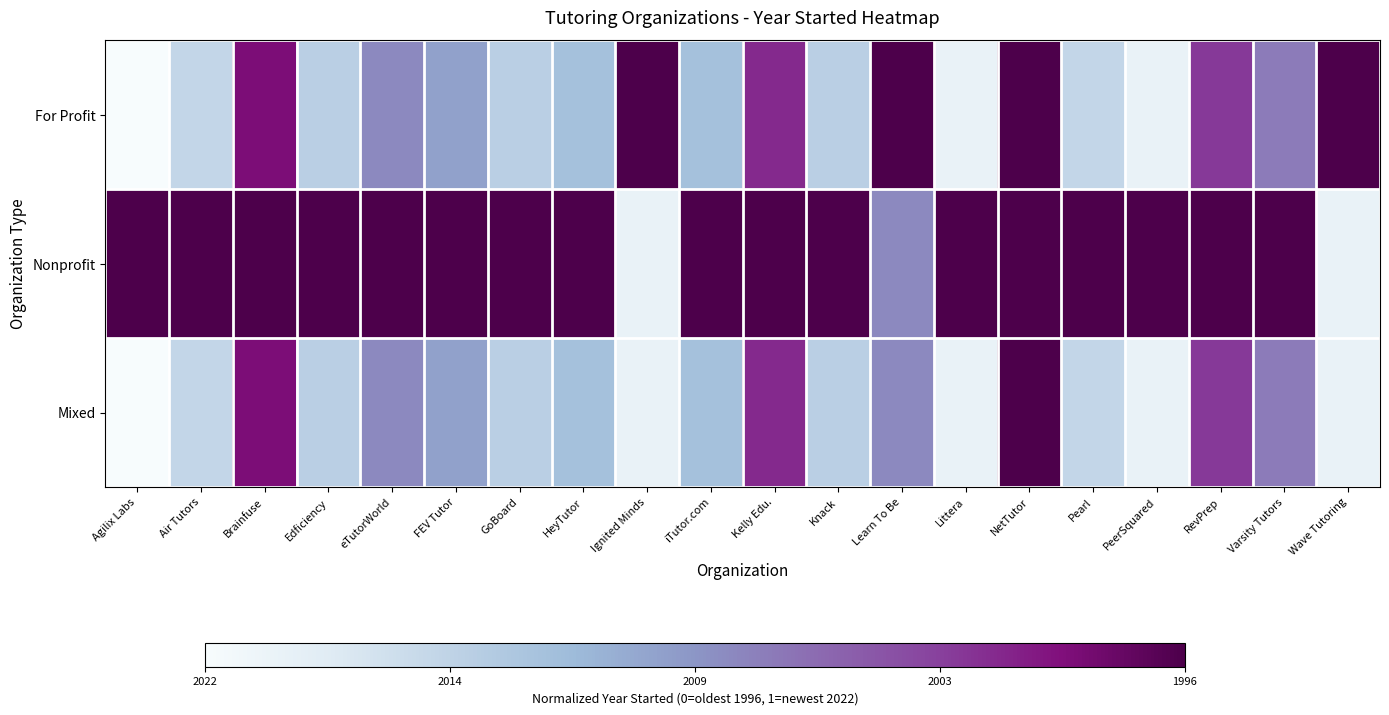

At Air Tutors, list the series in order from largest to smallest.

Nonprofit, For Profit, Mixed